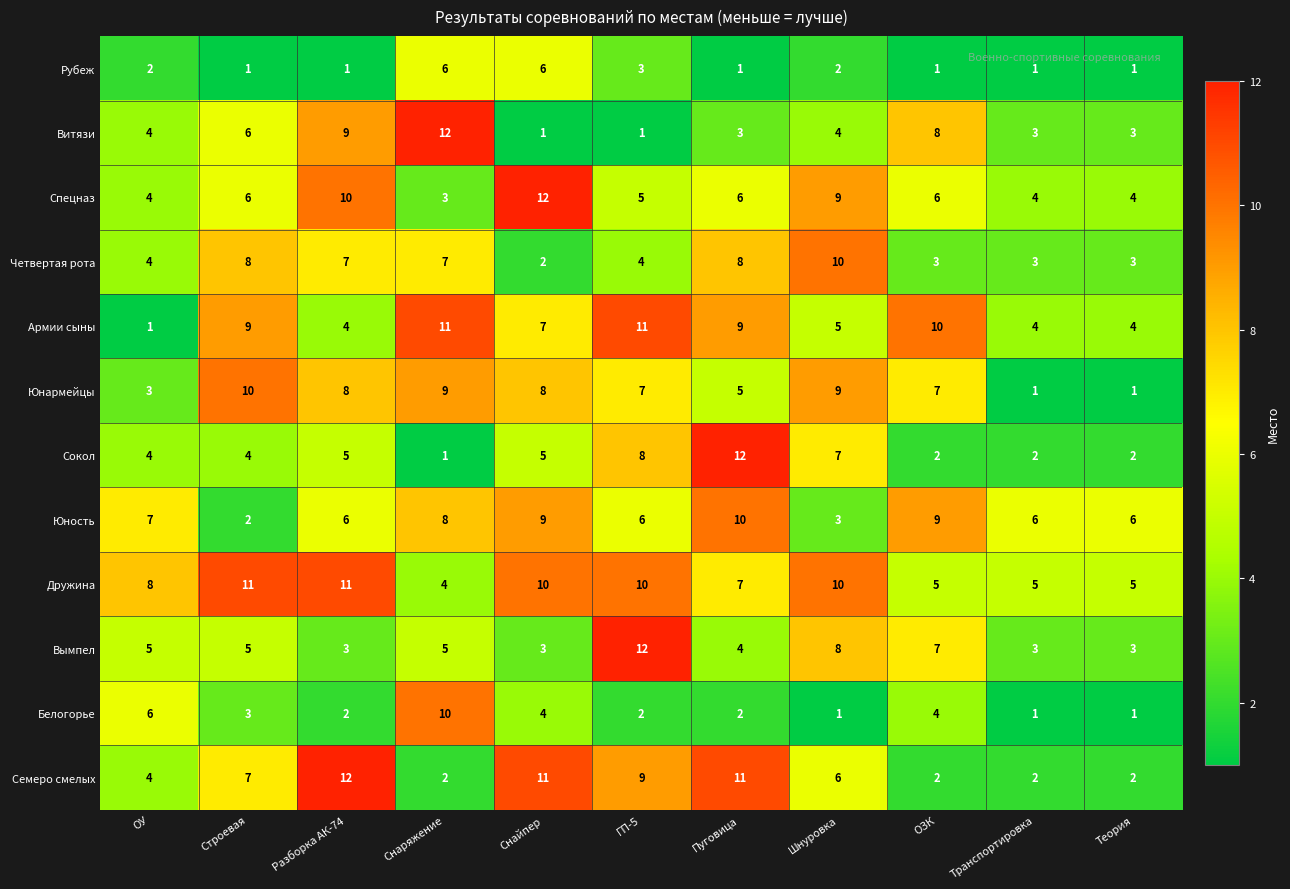

What is the greatest value displayed?

12